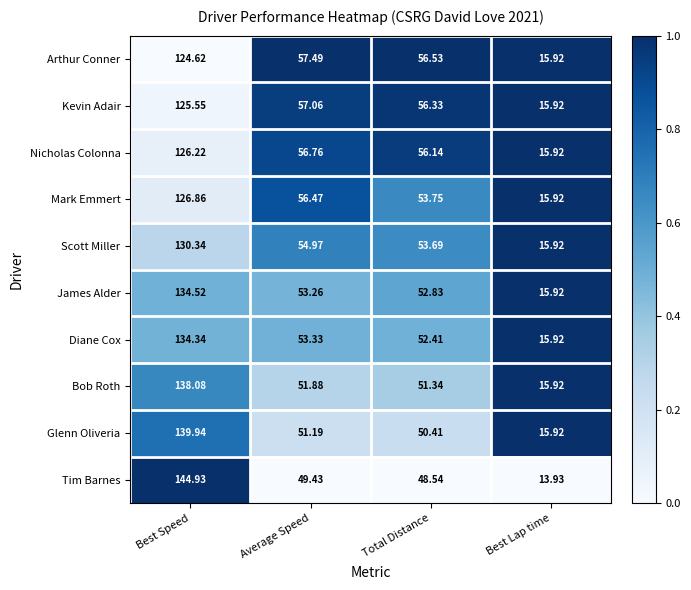

Rank the series at Total Distance from lowest to highest value.

Tim Barnes, Glenn Oliveria, Bob Roth, Diane Cox, James Alder, Scott Miller, Mark Emmert, Nicholas Colonna, Kevin Adair, Arthur Conner